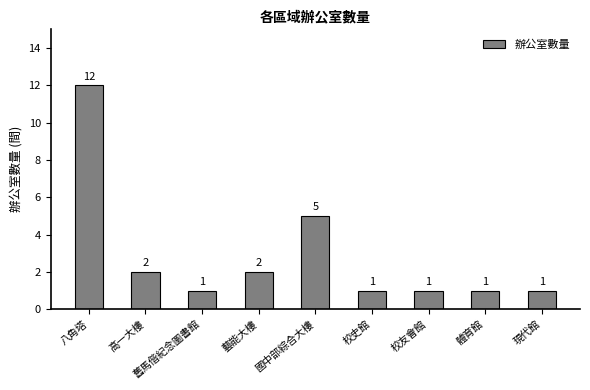

What is the average value?

3